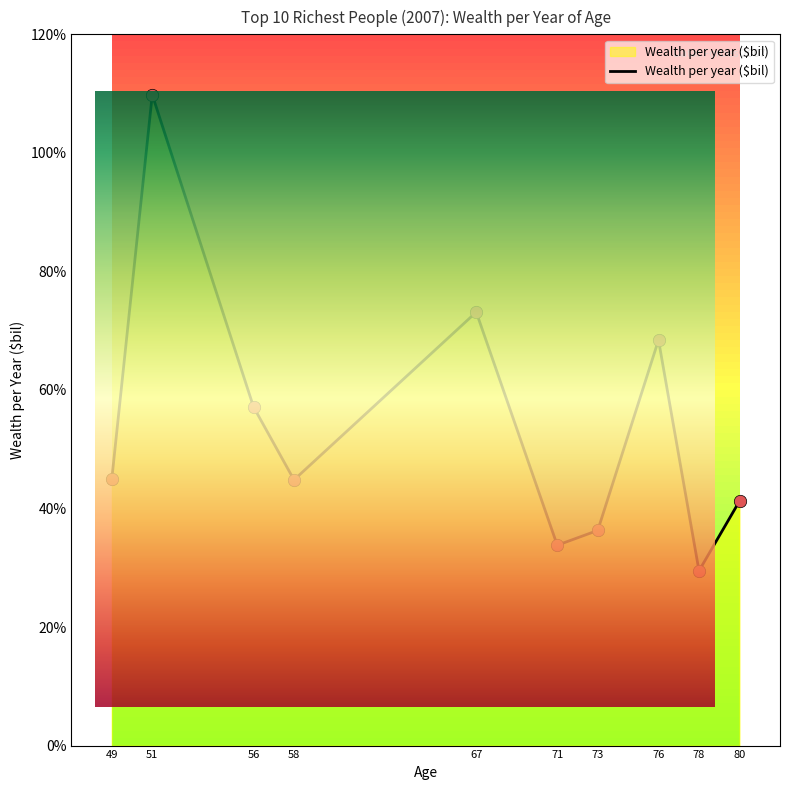

Which has a higher value, 80 or 76?

76